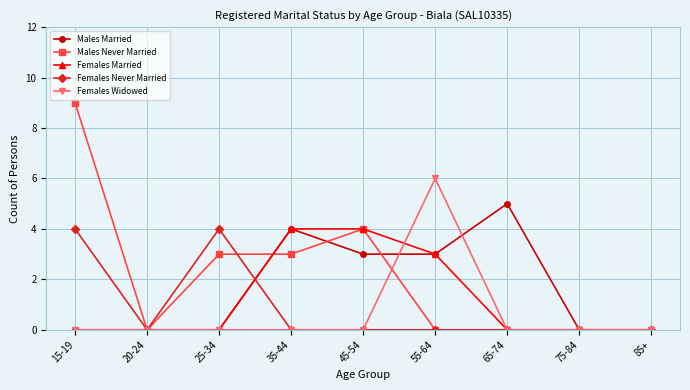

What are all the series names shown in the legend?

Males Married, Males Never Married, Females Married, Females Never Married, Females Widowed